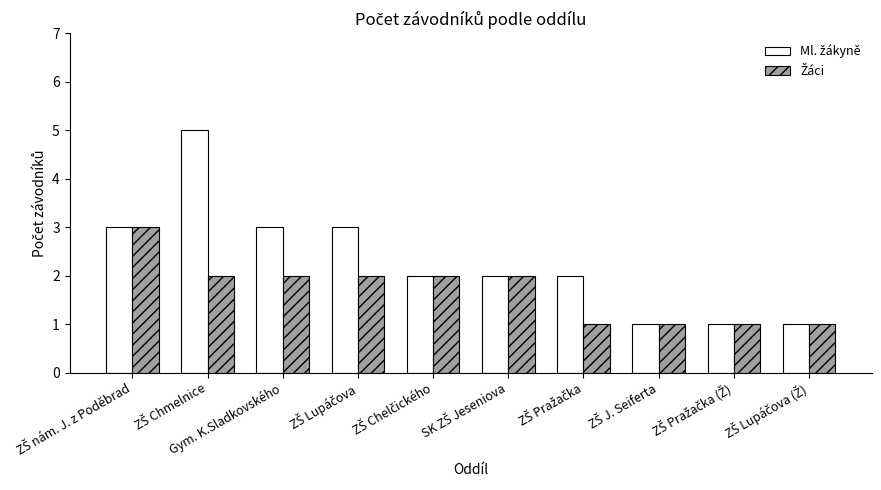

What is the greatest value displayed?

5